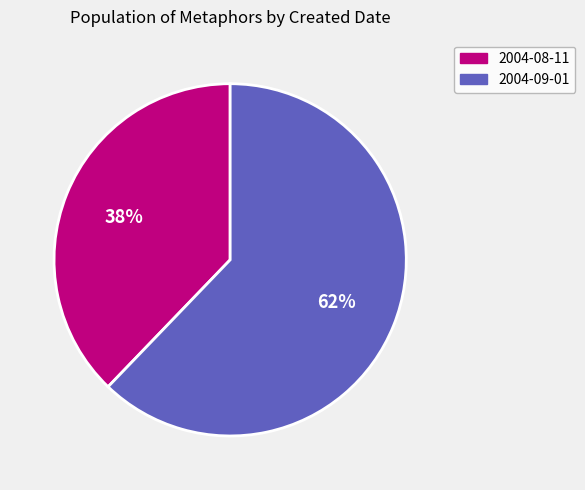

To the nearest percent, what is the average slice percentage?

50%